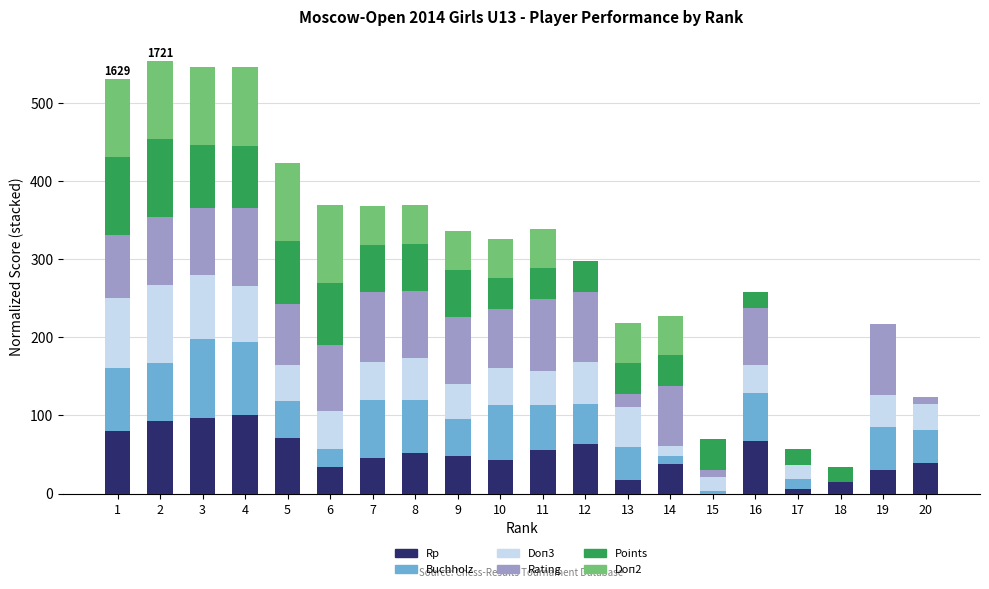

What is the maximum value for Rp?

100.0